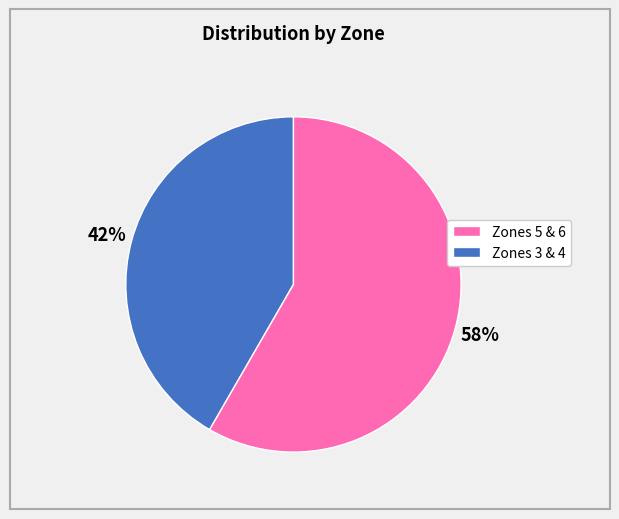

Is there a majority slice in this chart?

Yes